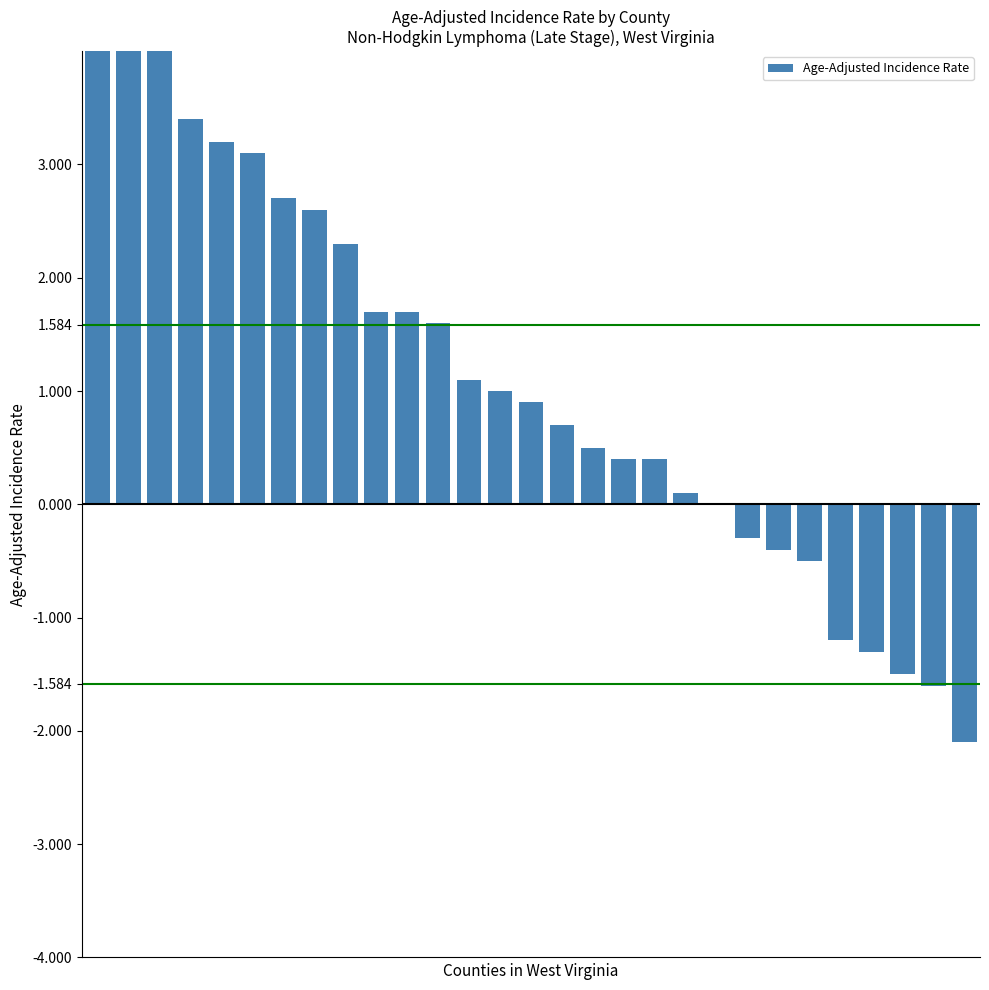

How many values exceed 0?

20